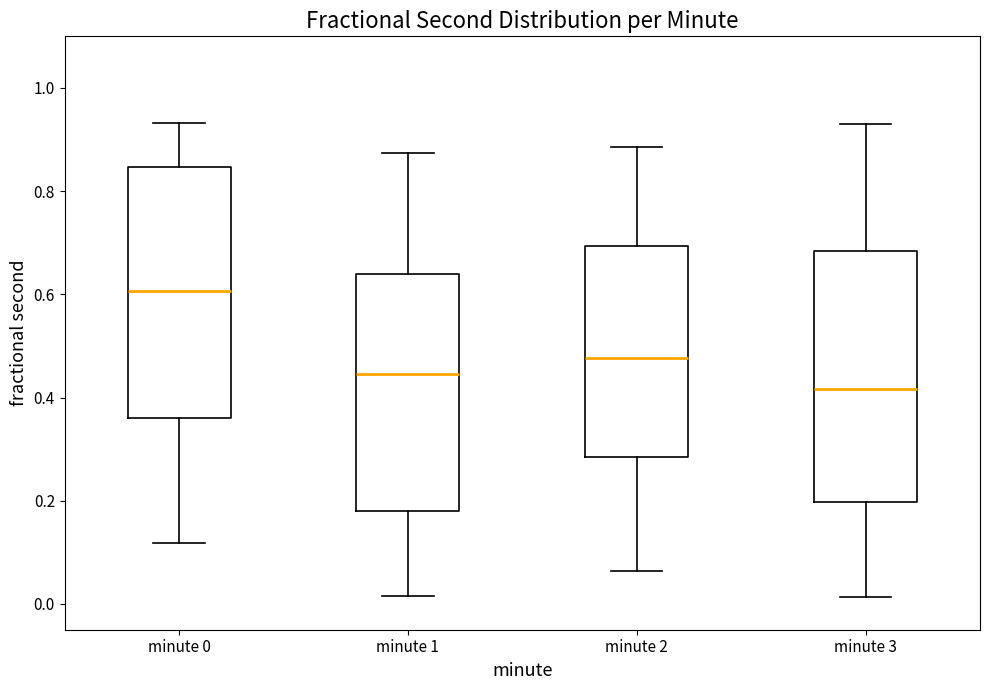

Where is the upper edge of the box for minute 1 on the y-axis? The values are not printed on the chart, so give them approximately, as read against the axis.

0.64